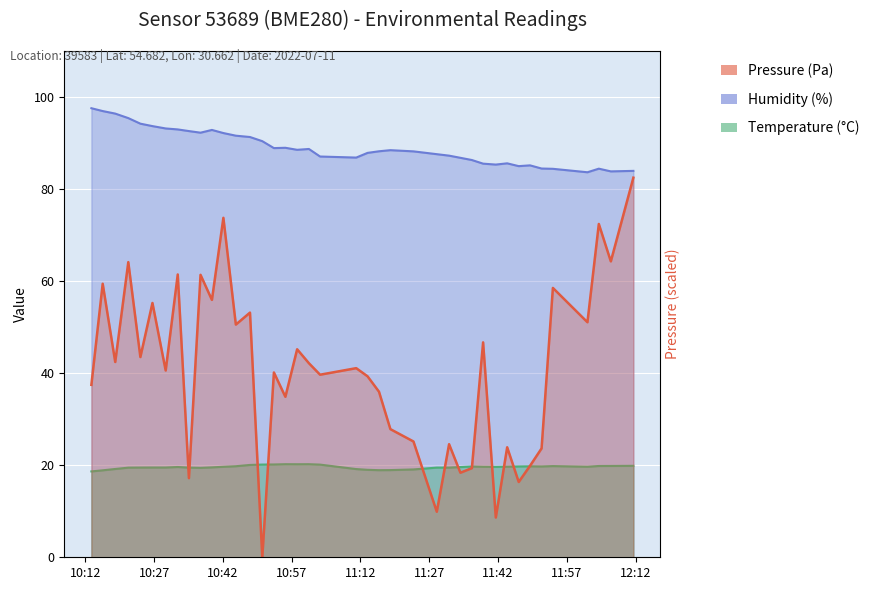

Is it true that Temperature (°C) equals 20.2 at 2022-07-11T10:53:07?

True